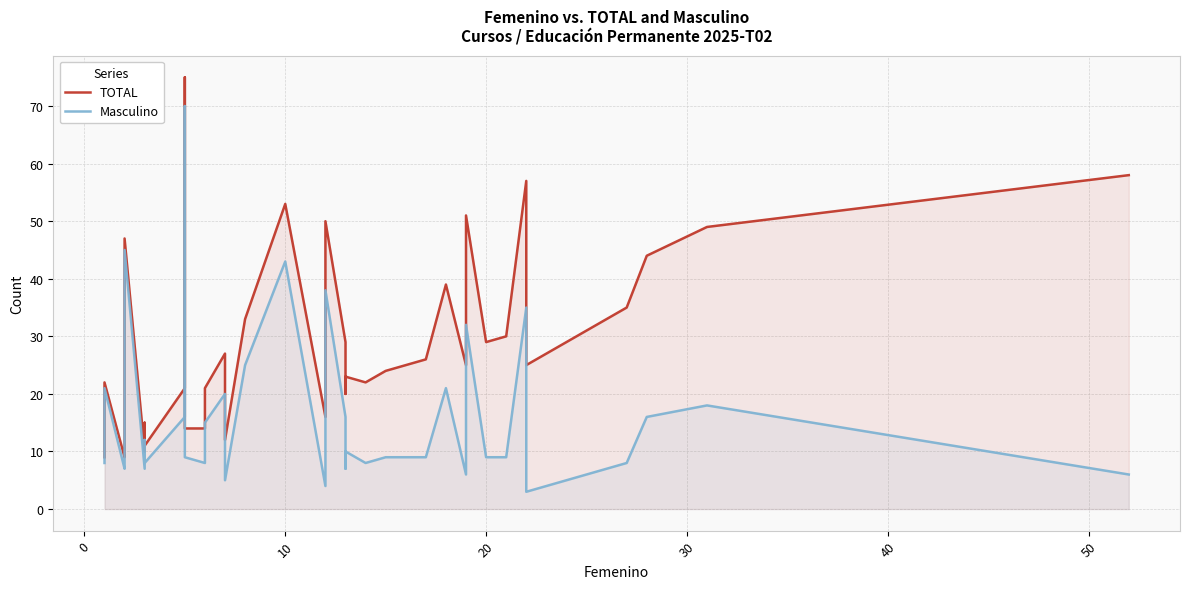

Reading right to left, list all the values displayed in this chart.

TOTAL: 58	49	44	35	25	57	30	29	51	25	39	26	24	22	23	20	29	50	16	53	33	12	27	21	17	14	14	75	21	11	11	15	10	10	47	10	9	22	12	9
Masculino: 6	18	16	8	3	35	9	9	32	6	21	9	9	8	10	7	16	38	4	43	25	5	20	15	11	8	9	70	16	8	8	12	7	7	45	8	7	21	11	8